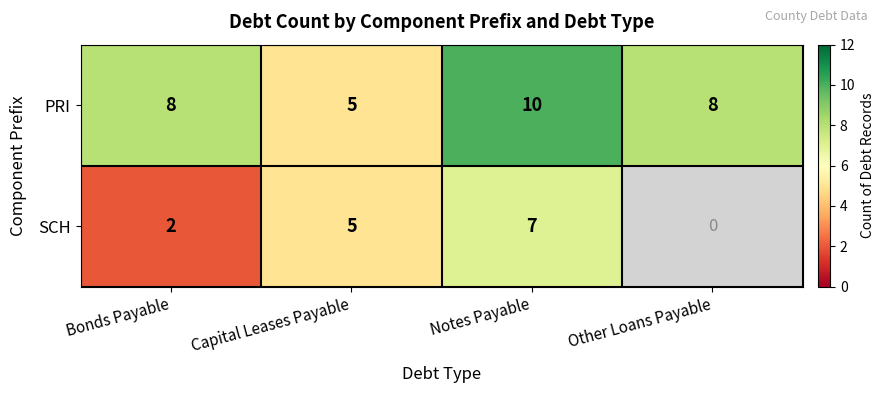

How many values in the PRI series are below 8?

1